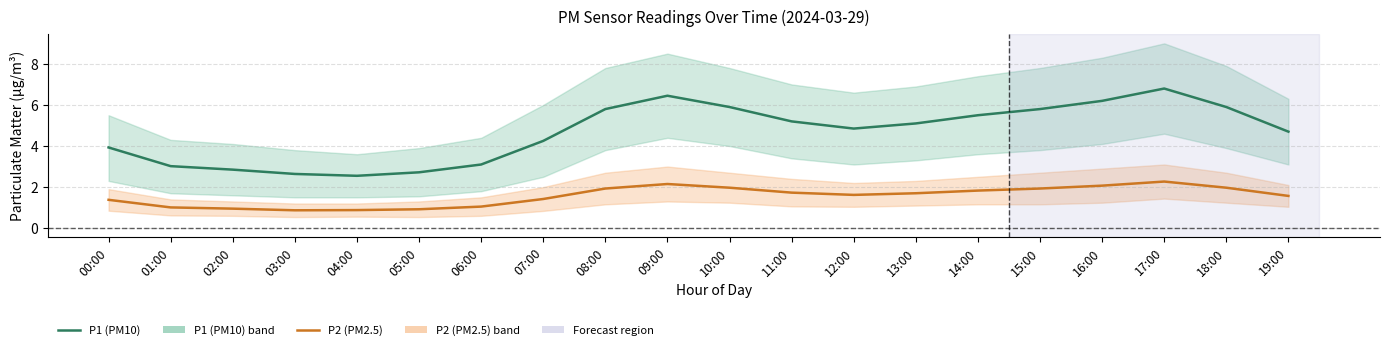

Which category has the lowest value across all series?

03:00